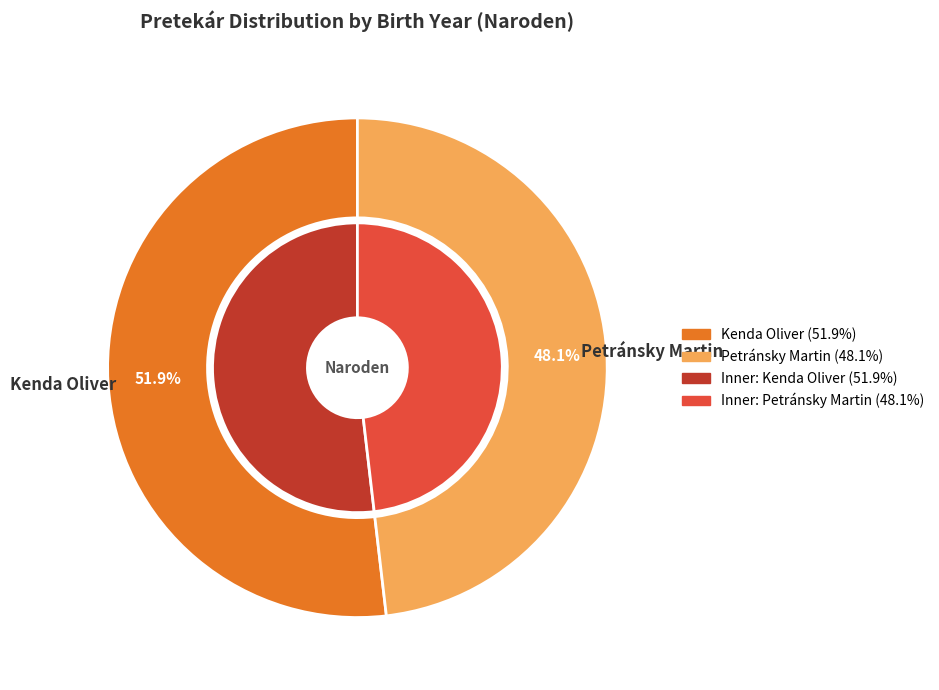

How many segments does this pie chart have?

2